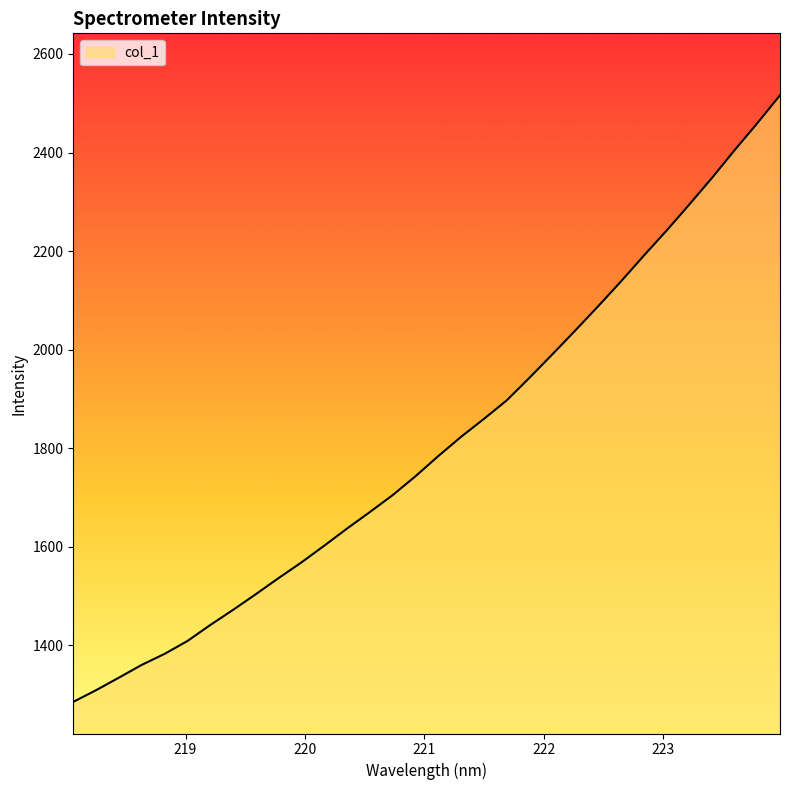

What is the greatest value displayed?

2516.1